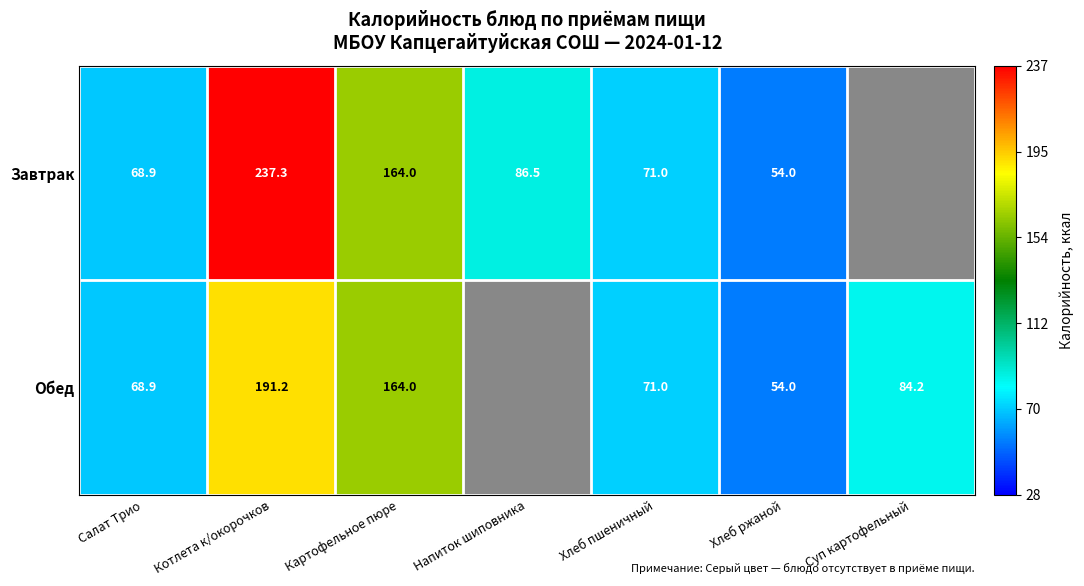

The value of Завтрак at Салат Трио is 95.9. True or false?

False